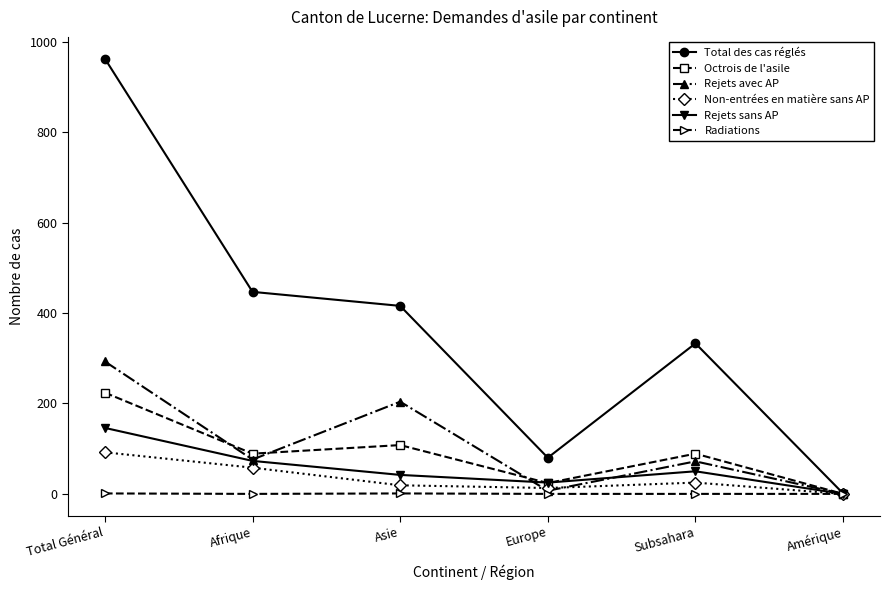

At which label does Total des cas réglés reach its minimum?

Amérique